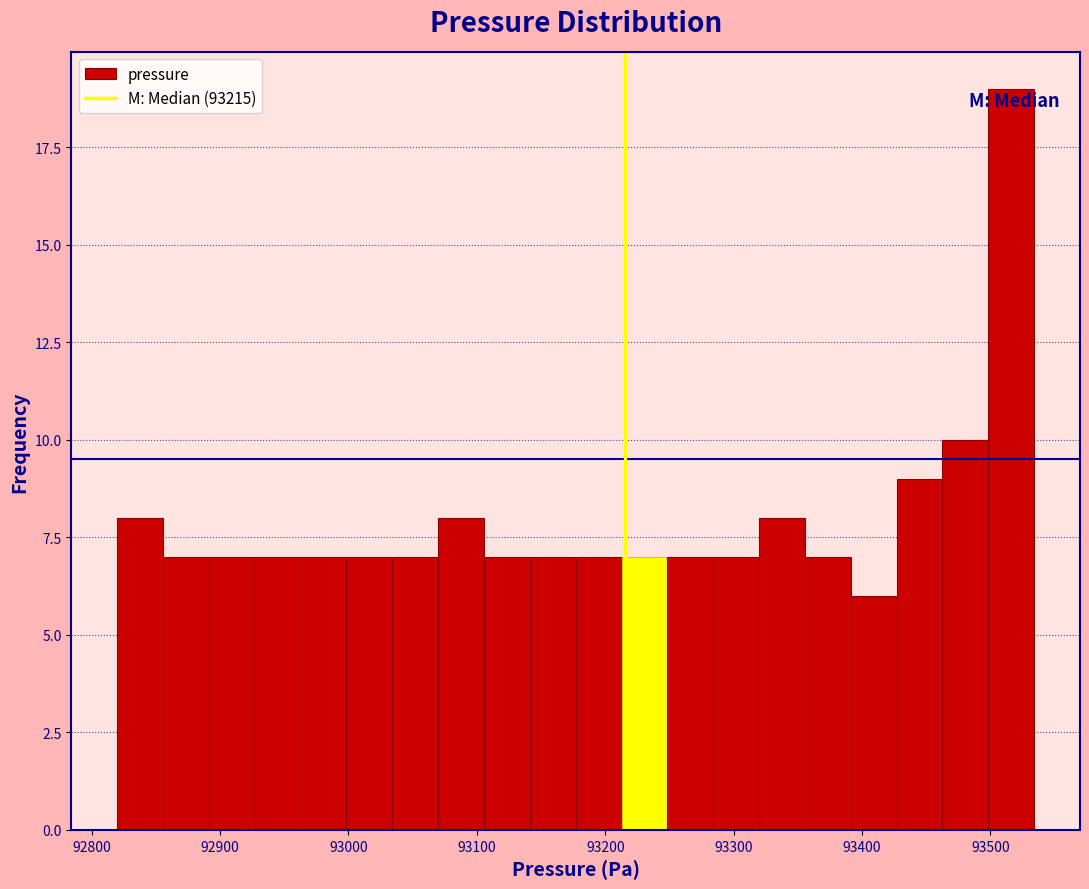

Around what value on the x-axis is the tallest bar? Give the approximate position of its centre, as read against the axis.

93520